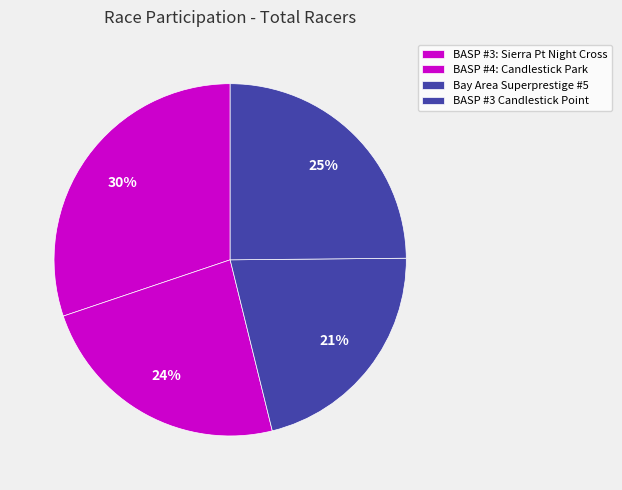

How many slices are in this pie chart?

4